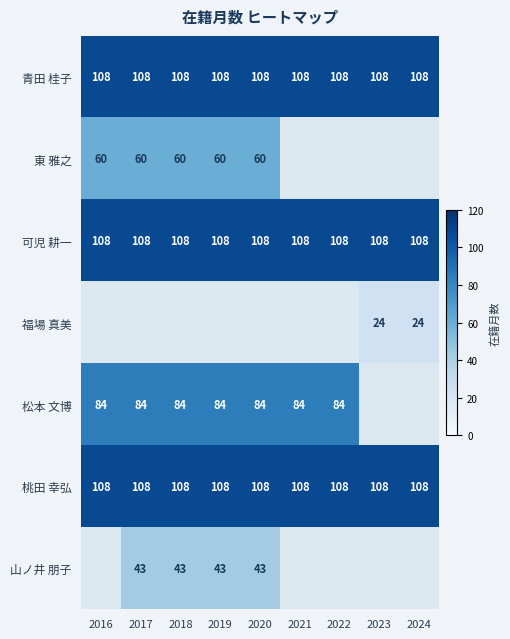

What is the smallest value displayed?

24.0